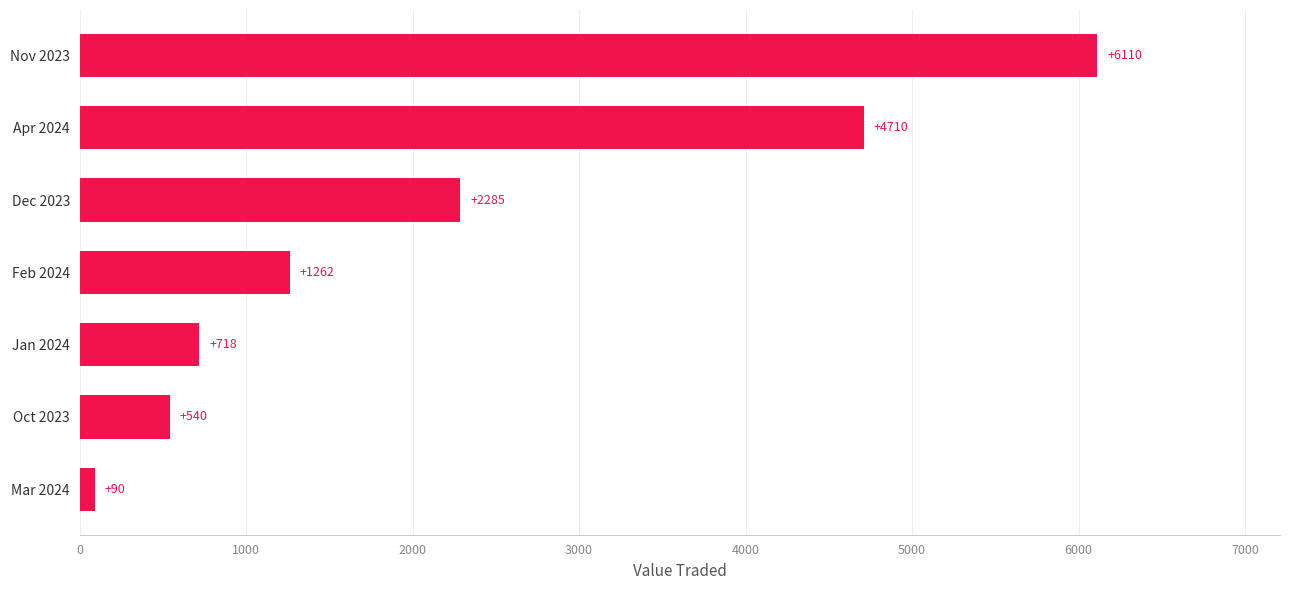

The value at Apr 2024 is 3016. True or false?

False